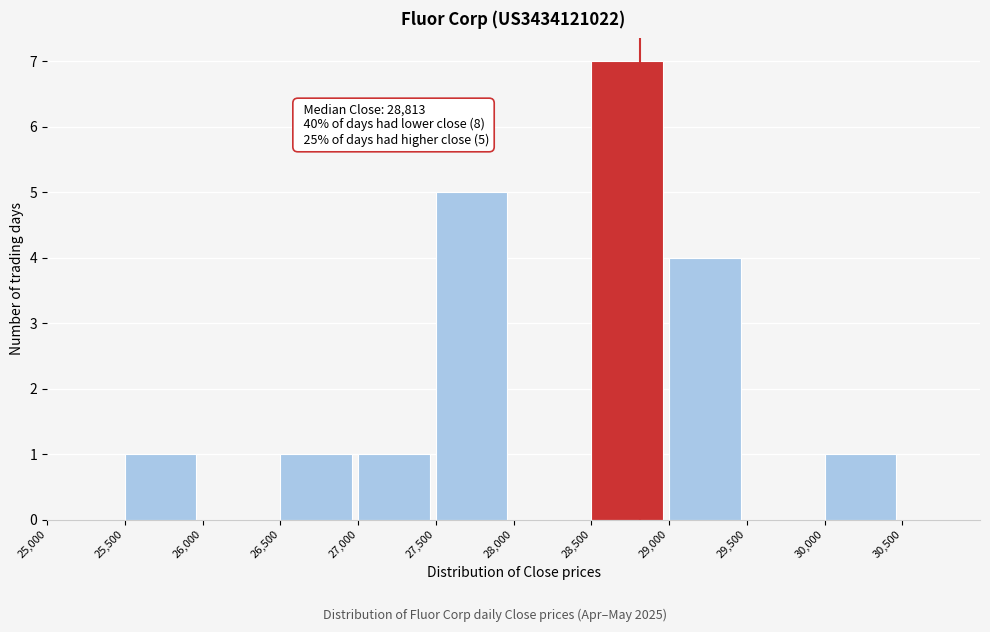

Over which range of the x-axis is the bar tallest?

28500 to 29000